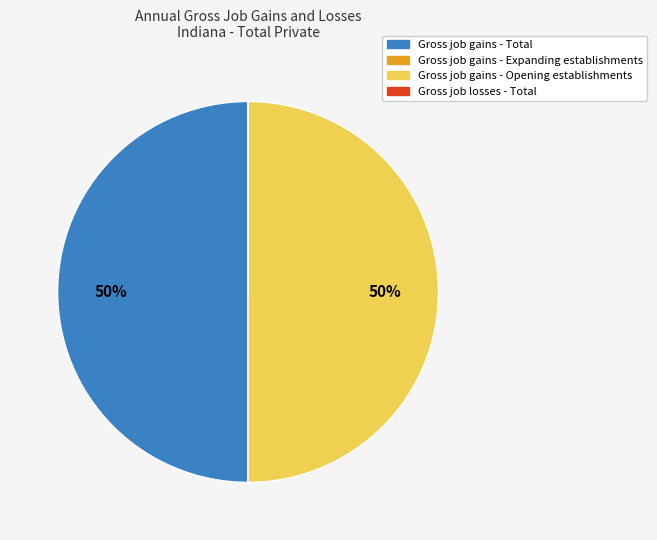

To the nearest percent, what is the difference between the largest and smallest slice percentages?

50%